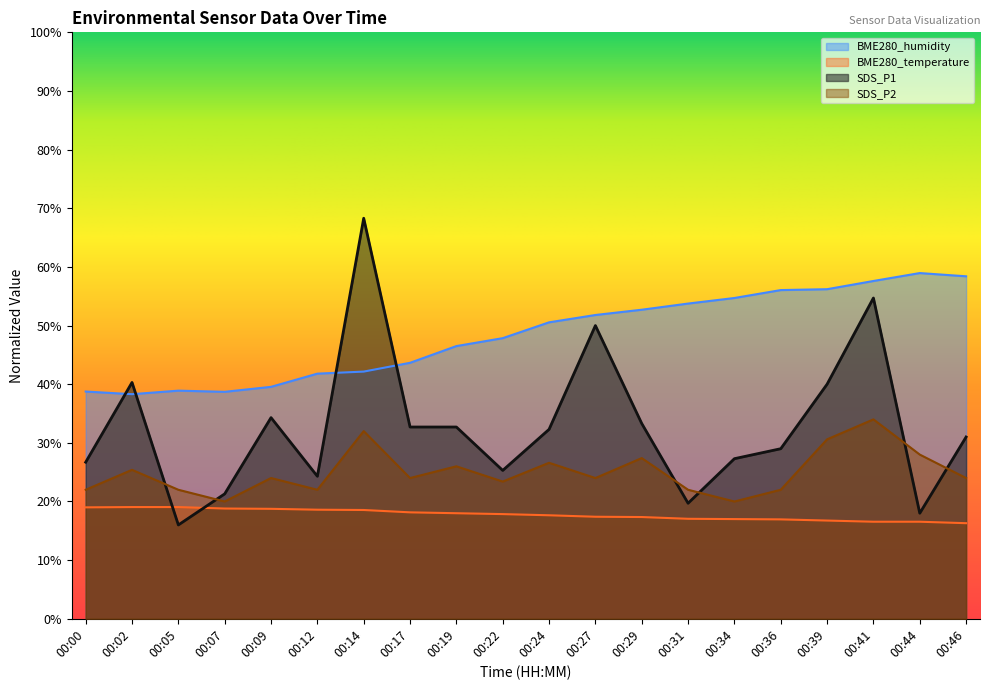

What are all the series names shown in the legend?

BME280_humidity, BME280_temperature, SDS_P1, SDS_P2